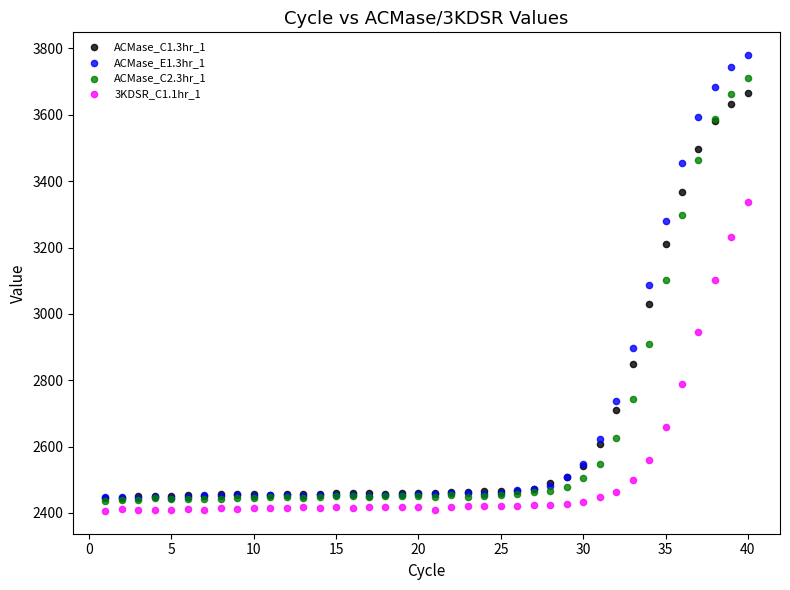

Which series reaches the minimum Y coordinate?

3KDSR_C1.1hr_1